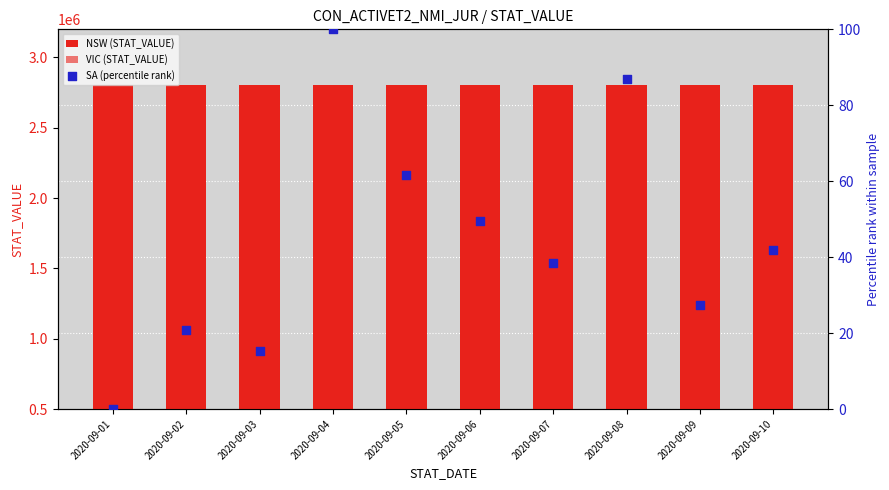

What is the total value across all series at 2020-09-07?

5212759.5